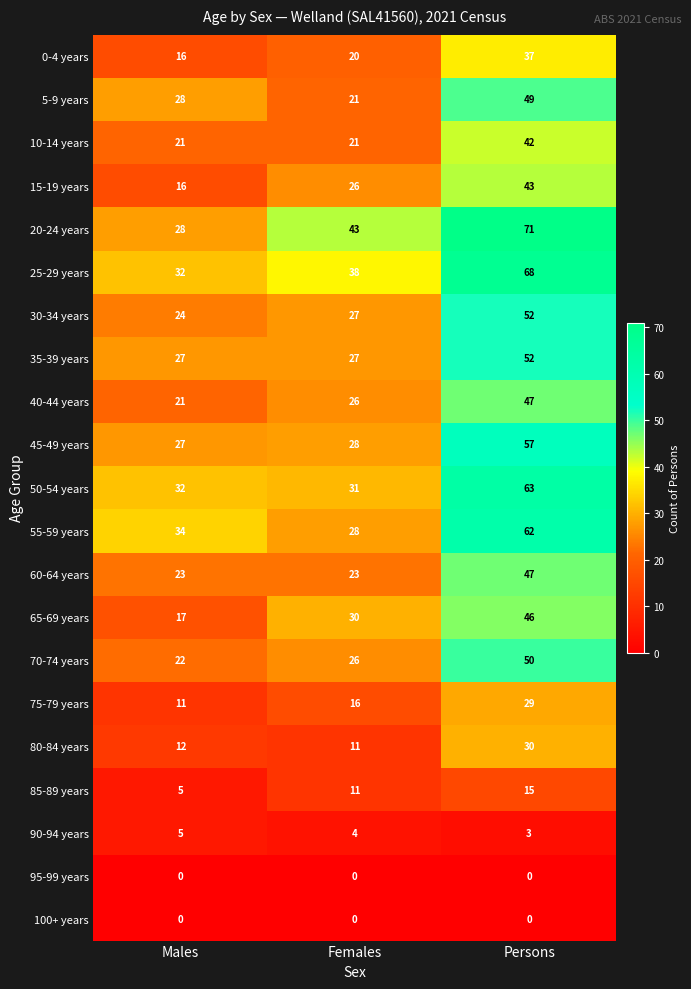

At which category is the sum across all series the highest?

Persons